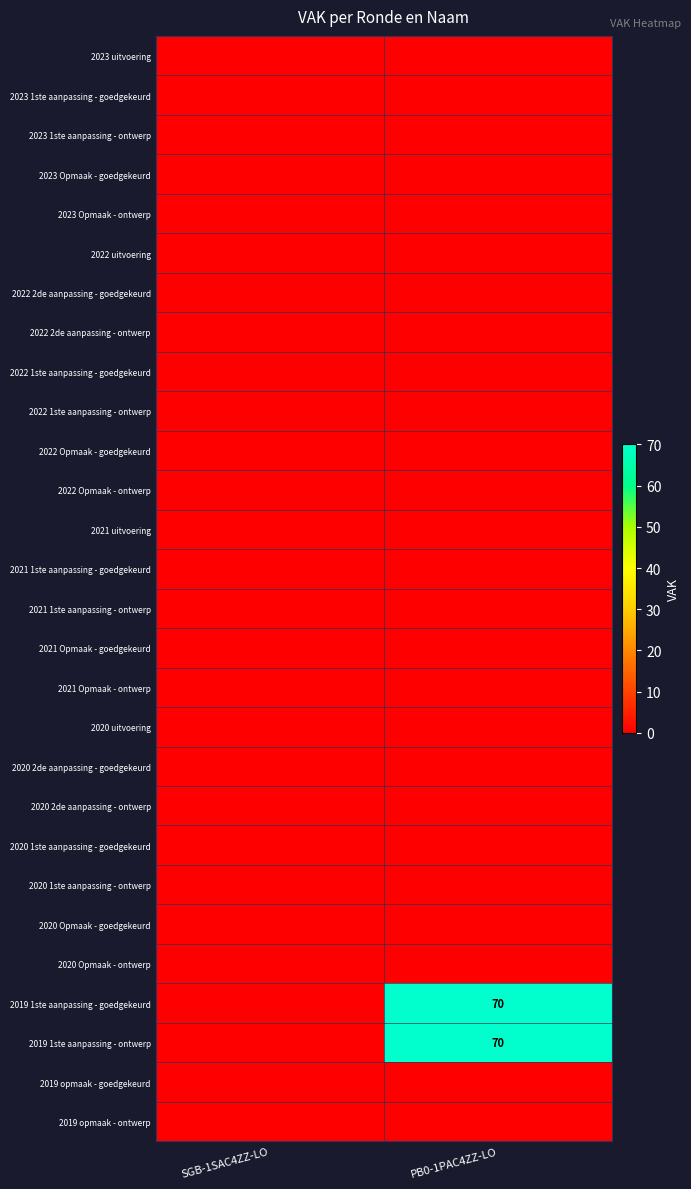

Rank the series by their maximum value, from lowest to highest.

2023 uitvoering, 2023 1ste aanpassing - goedgekeurd, 2023 1ste aanpassing - ontwerp, 2023 Opmaak - goedgekeurd, 2023 Opmaak - ontwerp, 2022 uitvoering, 2022 2de aanpassing - goedgekeurd, 2022 2de aanpassing - ontwerp, 2022 1ste aanpassing - goedgekeurd, 2022 1ste aanpassing - ontwerp, 2022 Opmaak - goedgekeurd, 2022 Opmaak - ontwerp, 2021 uitvoering, 2021 1ste aanpassing - goedgekeurd, 2021 1ste aanpassing - ontwerp, 2021 Opmaak - goedgekeurd, 2021 Opmaak - ontwerp, 2020 uitvoering, 2020 2de aanpassing - goedgekeurd, 2020 2de aanpassing - ontwerp, 2020 1ste aanpassing - goedgekeurd, 2020 1ste aanpassing - ontwerp, 2020 Opmaak - goedgekeurd, 2020 Opmaak - ontwerp, 2019 opmaak - goedgekeurd, 2019 opmaak - ontwerp, 2019 1ste aanpassing - goedgekeurd, 2019 1ste aanpassing - ontwerp